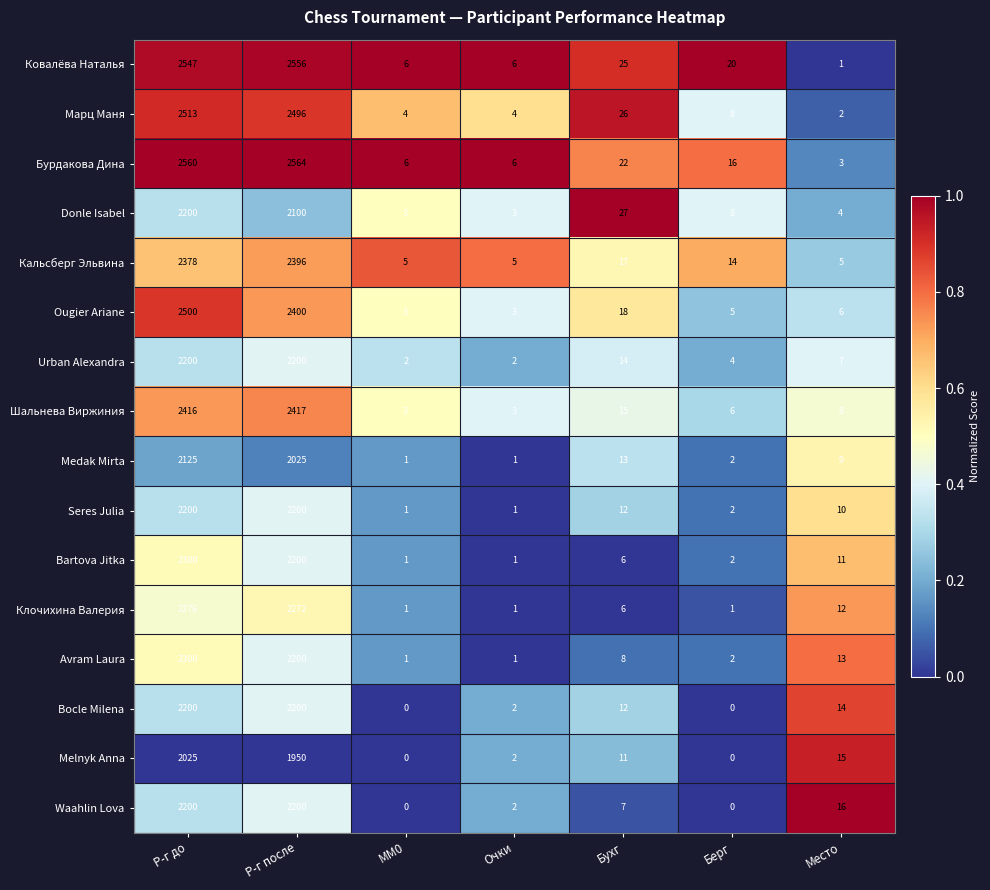

At which label does Avram Laura first exceed 8?

Р-г до